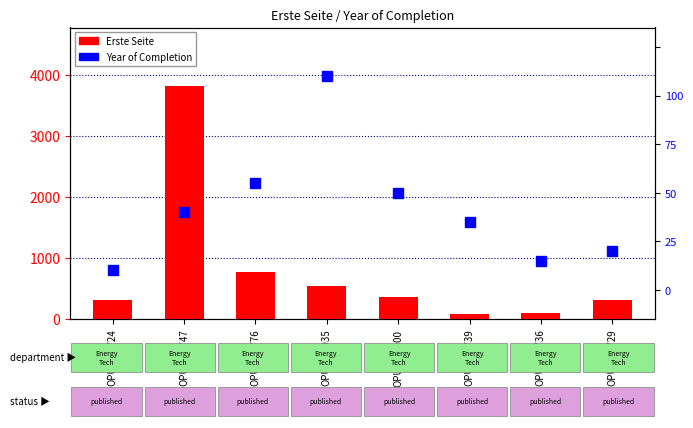

At how many categories does at least one series exceed 3676?

1